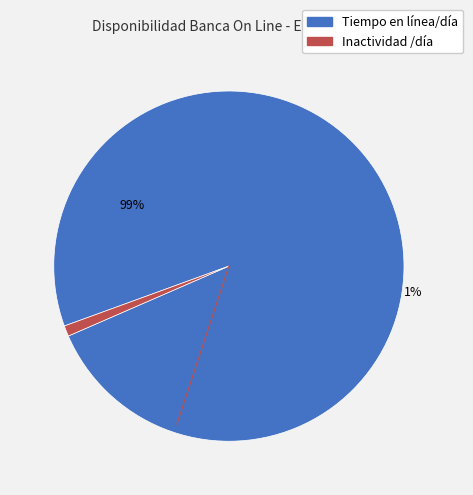

To the nearest percent, what percentage of the pie is Tiempo en línea/día?

99%